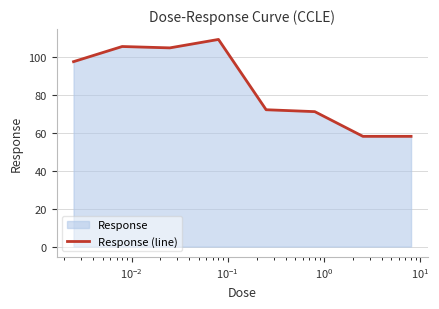

What is the greatest value displayed?

109.0